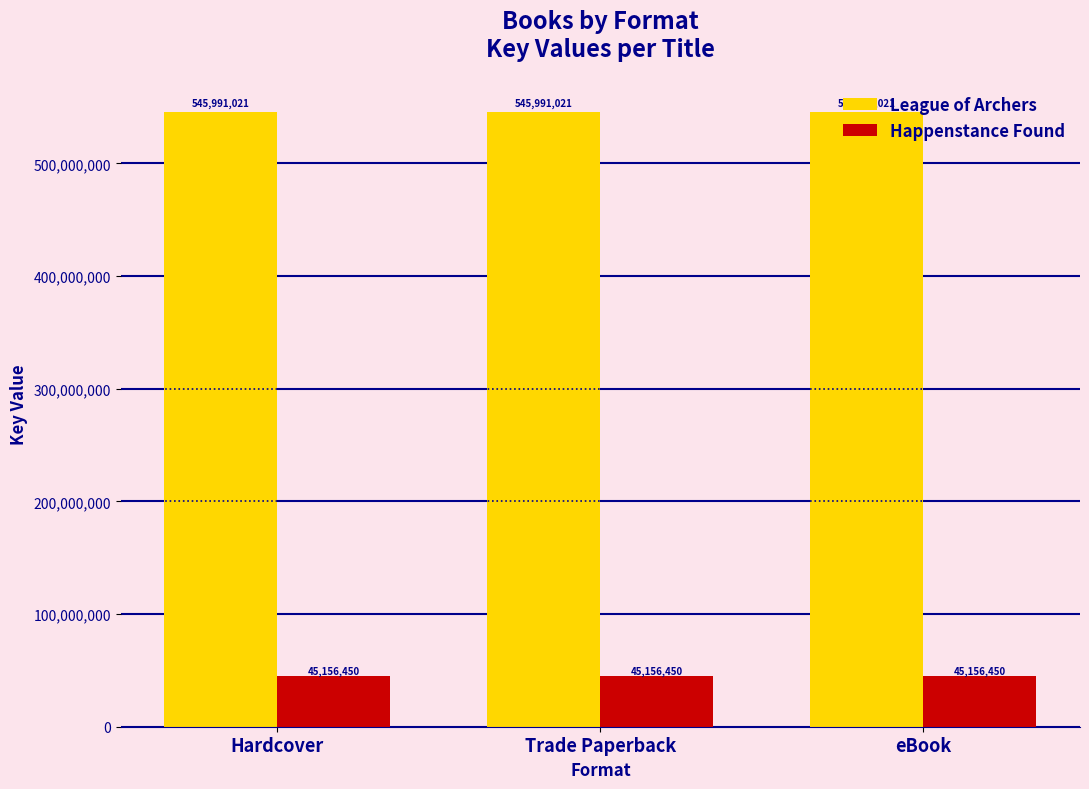

What are all the series names shown in the legend?

League of Archers, Happenstance Found